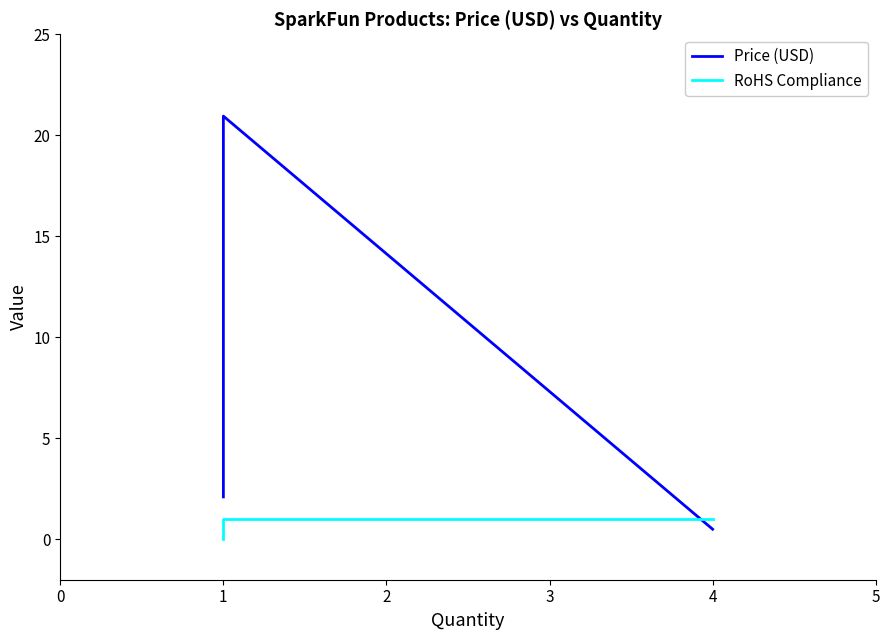

After their last crossing, which series has the higher values: RoHS Compliance or Price (USD)?

RoHS Compliance